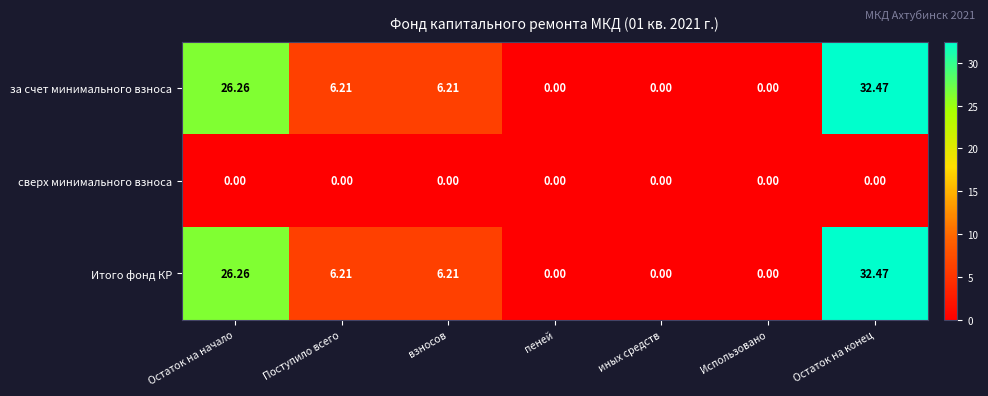

At which category is the sum across all series the highest?

Остаток на конец